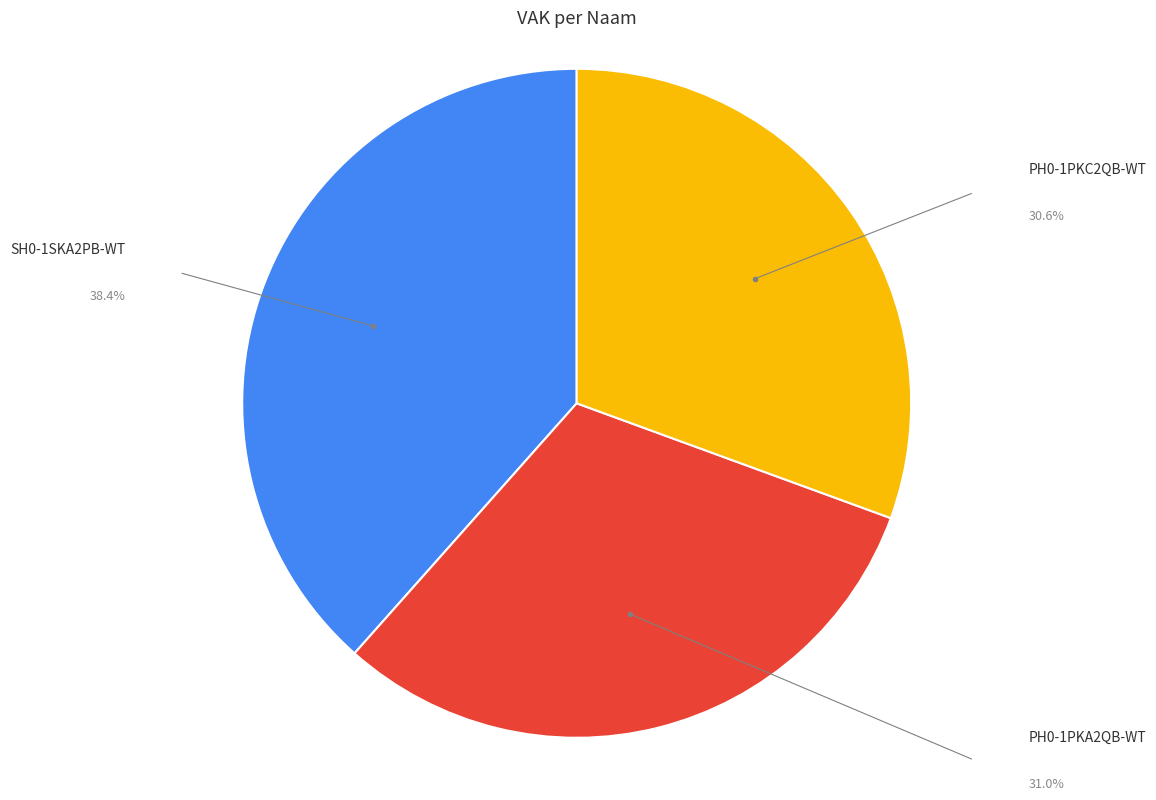

Is PH0-1PKC2QB-WT the majority of the pie?

No